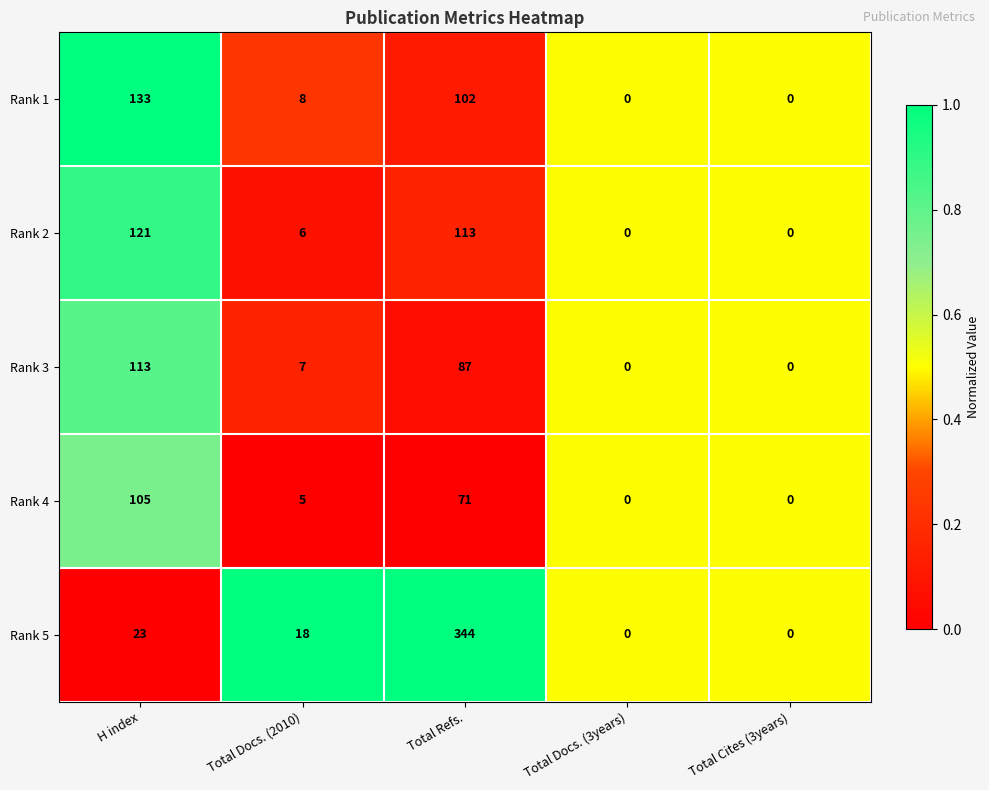

Which series has the largest total across all categories?

Rank 5